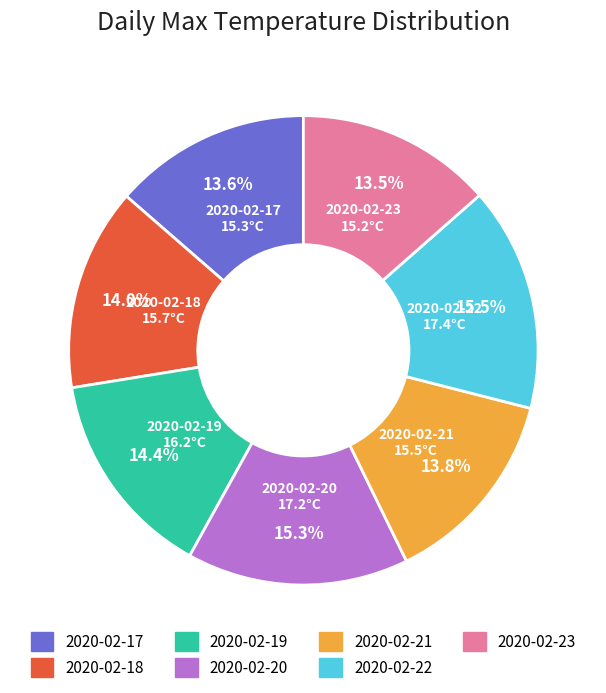

To the nearest percent, what percentage of the pie is 2020-02-21?

14%